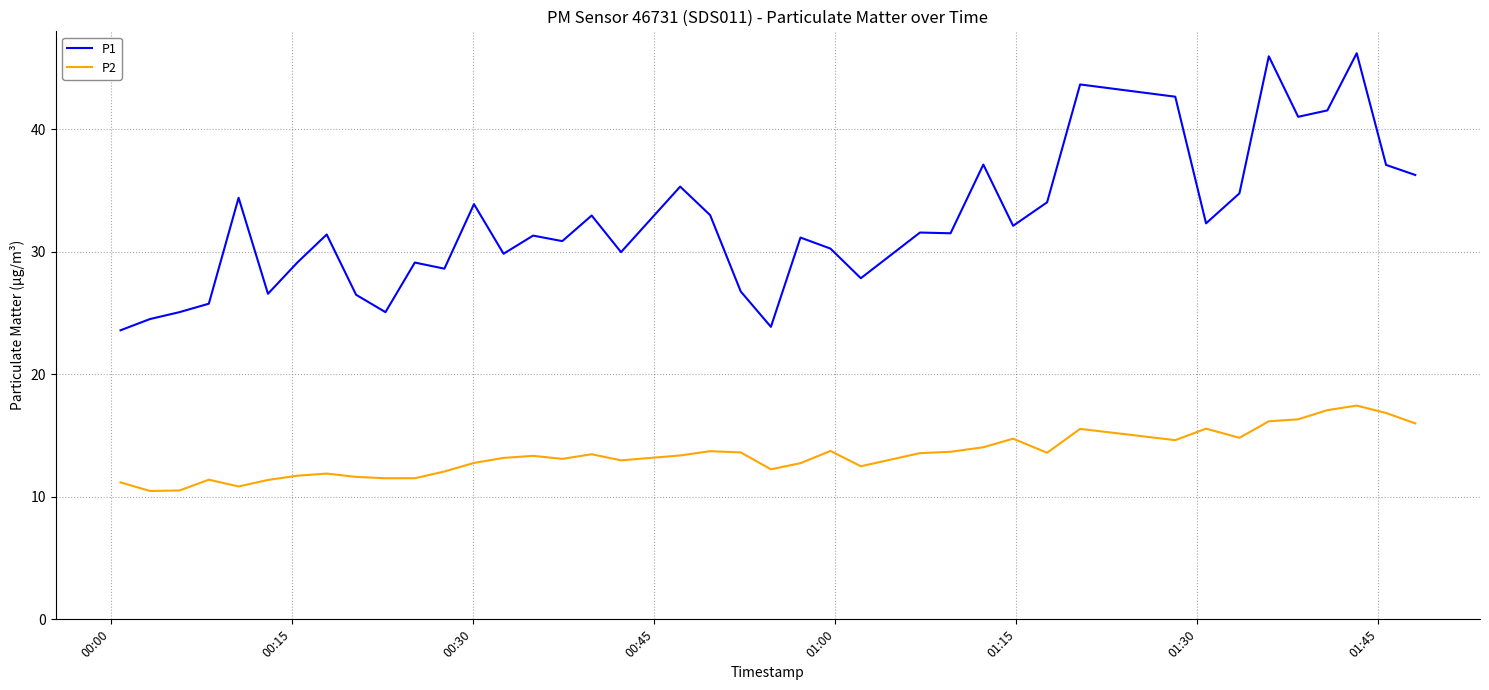

Which series has the largest range (max minus min)?

P1